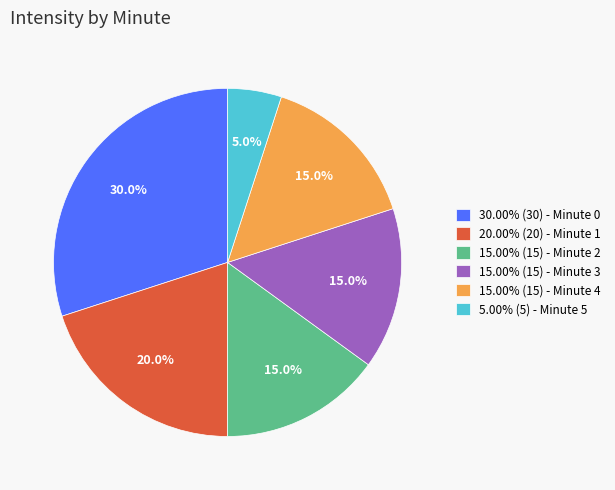

Does any single category account for the majority?

No